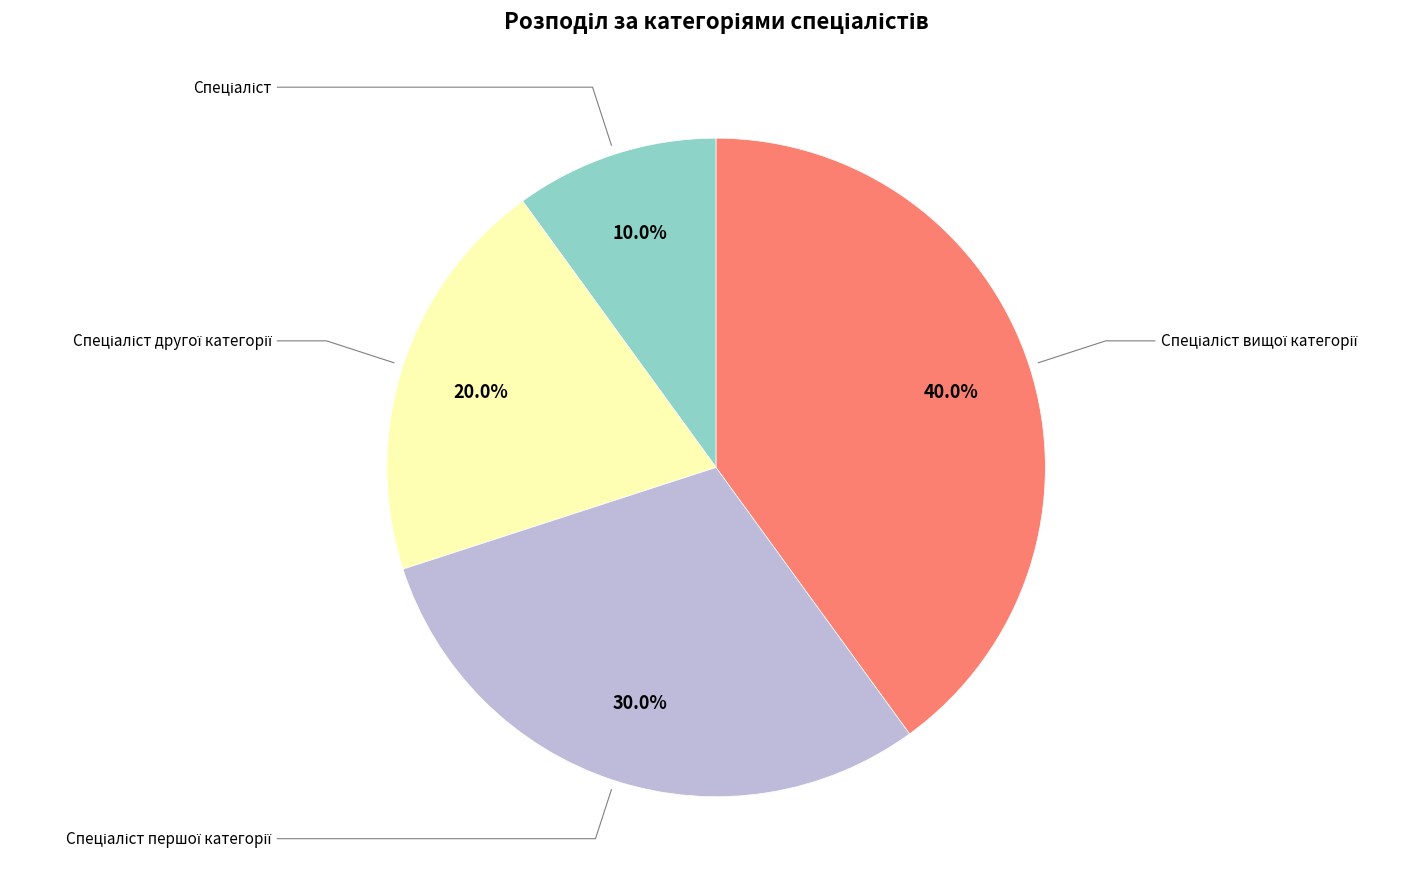

Count the number of slices in the pie.

4